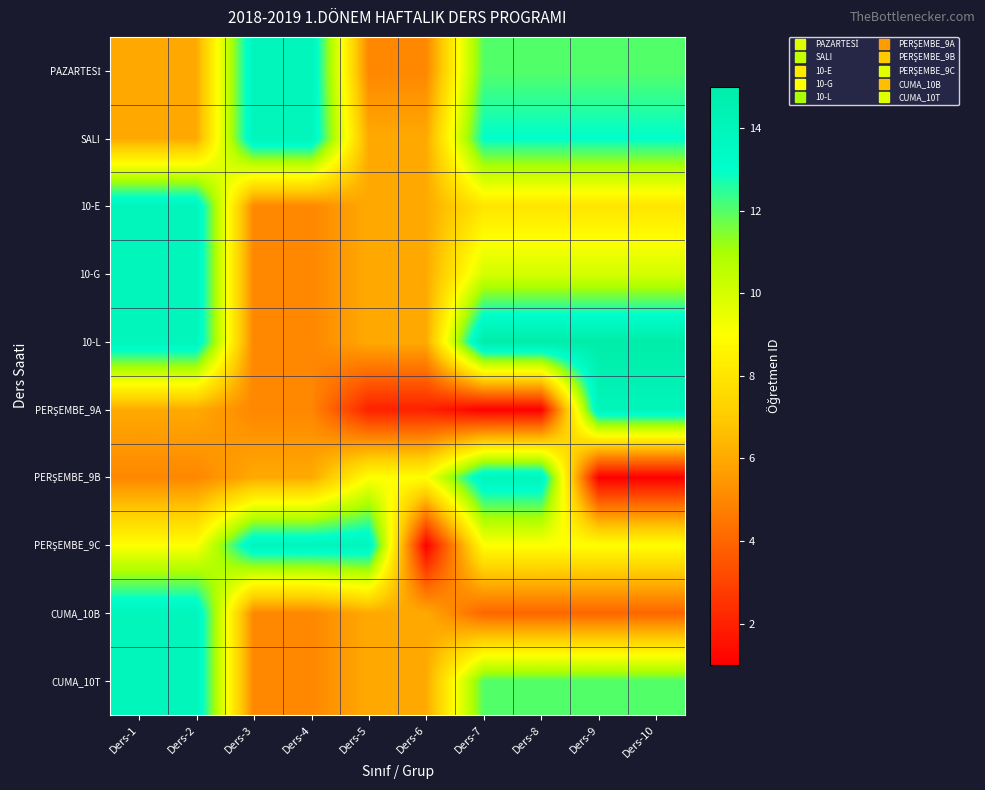

At how many categories does at least one series exceed 13?

9